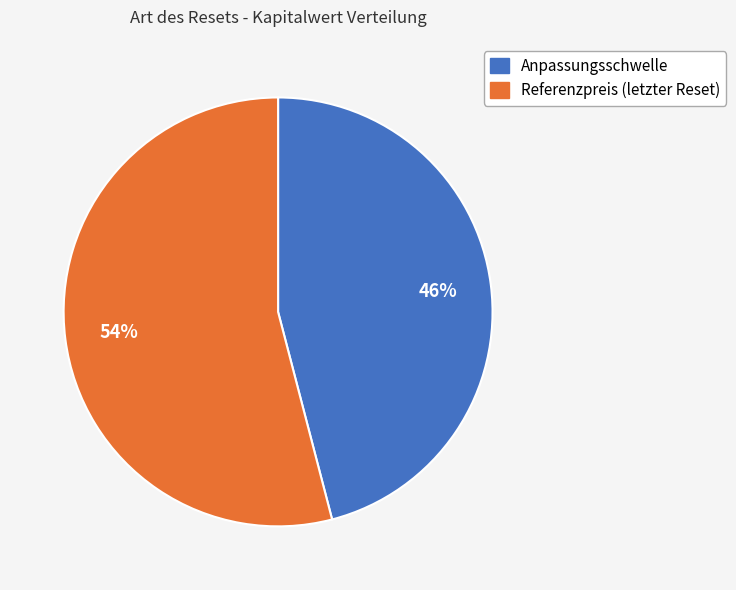

Count the number of slices in the pie.

2